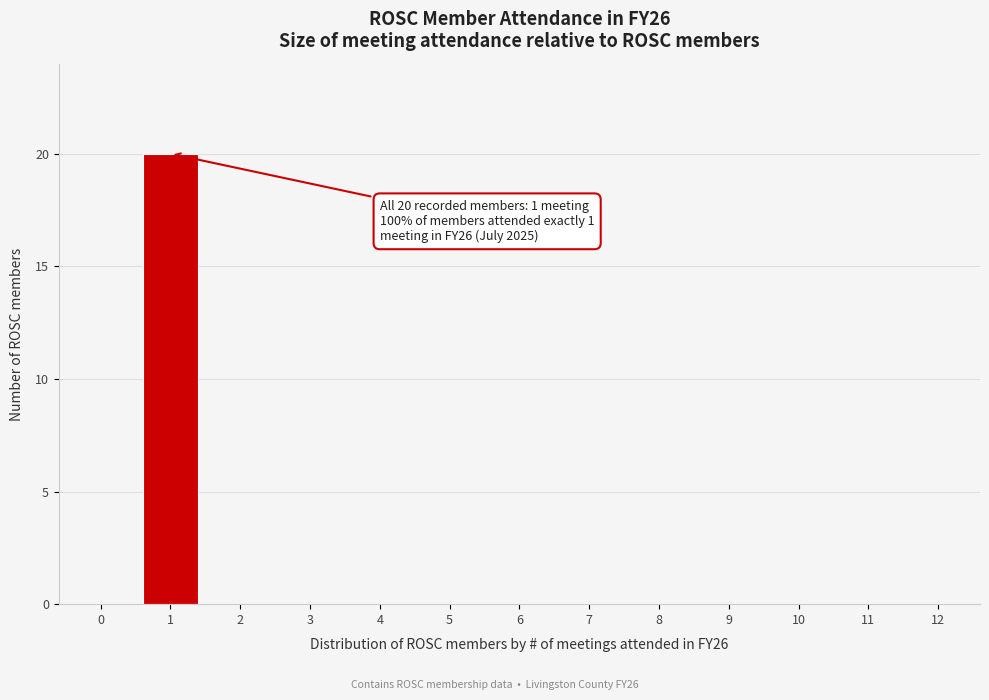

Reading left to right, what are all the values shown in this chart?

0=0	1=20	2=0	3=0	4=0	5=0	6=0	7=0	8=0	9=0	10=0	11=0	12=0